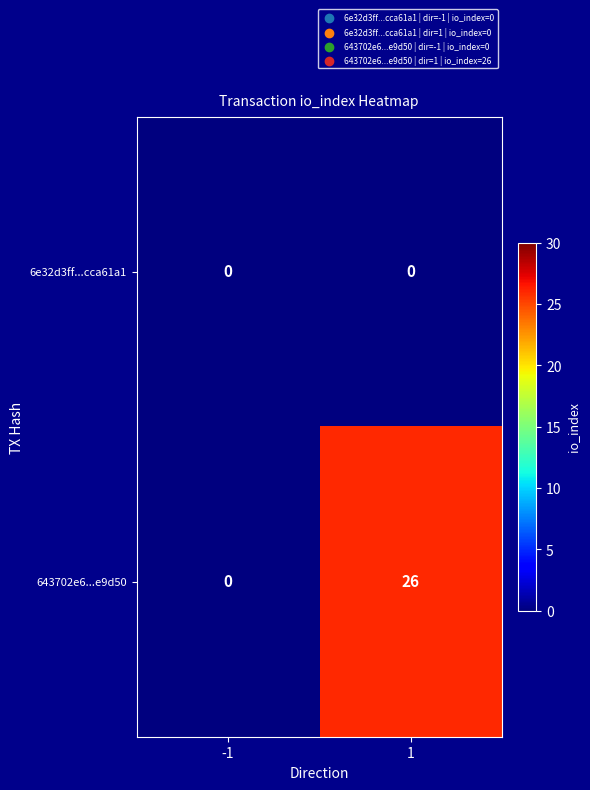

Reading left to right, extract all data points from this chart.

6e32d3ff...cca61a1: 0	0
643702e6...e9d50: 0	26